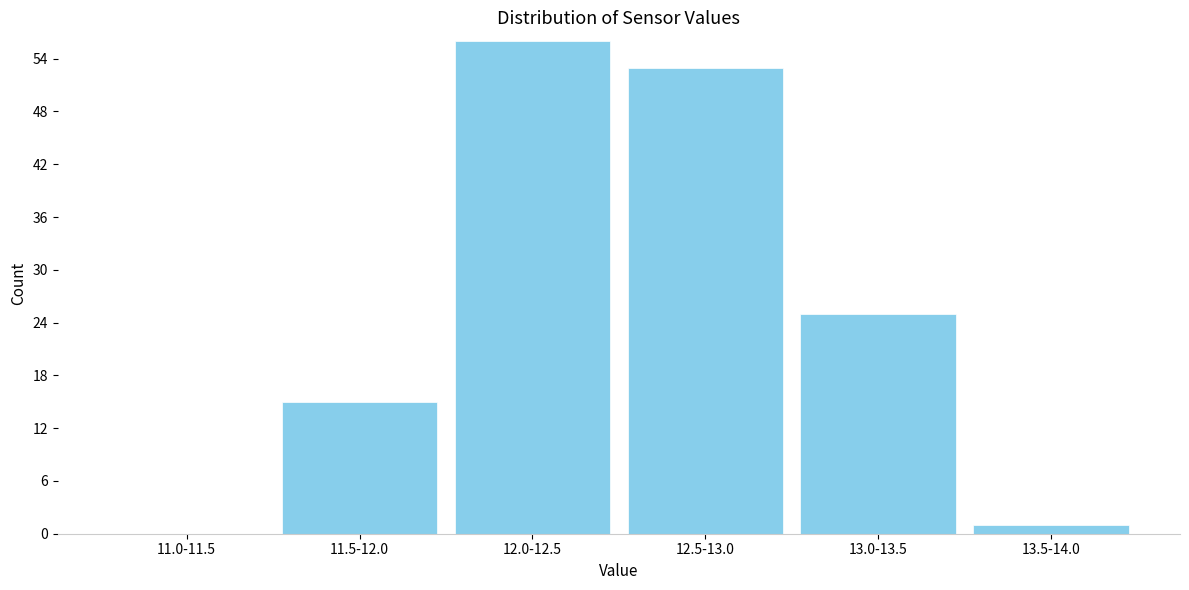

Reading right to left, transcribe all the data shown in this chart.

13.5-14.0=1	13.0-13.5=25	12.5-13.0=53	12.0-12.5=56	11.5-12.0=15	11.0-11.5=0